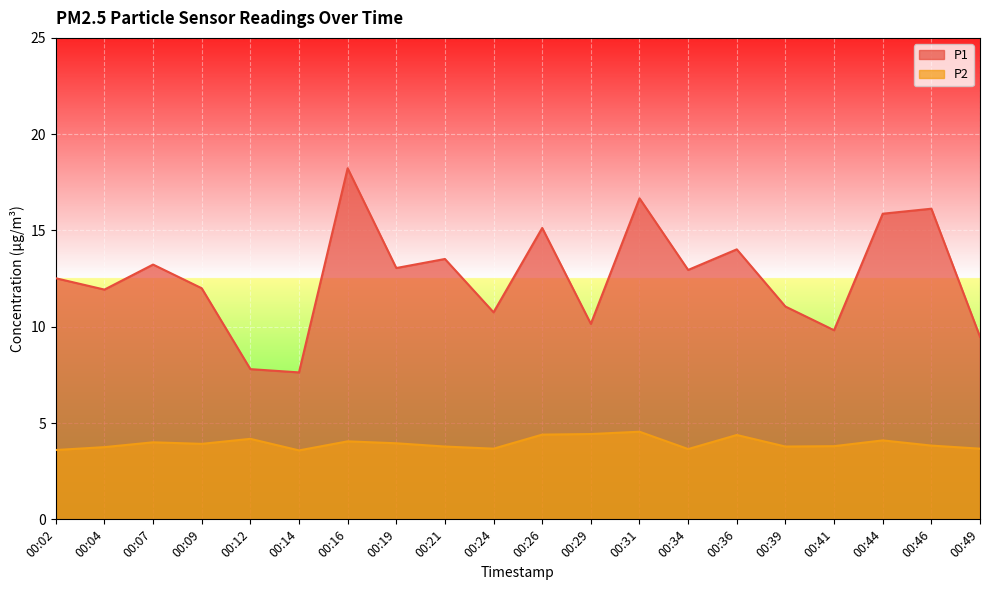

Count the number of categories in the chart.

20